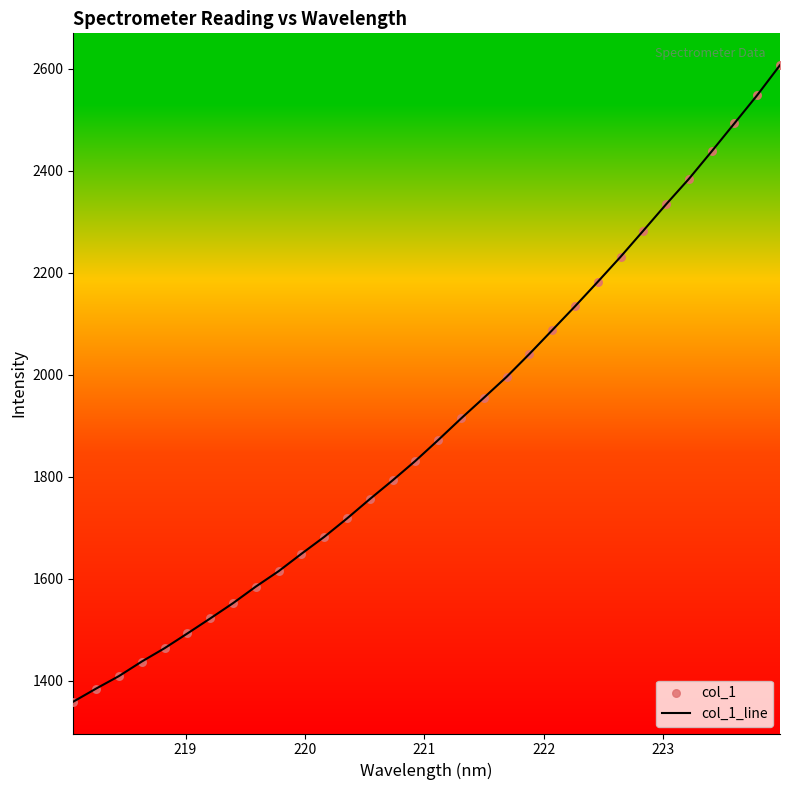

What is the difference between the maximum and minimum values?

1248.5